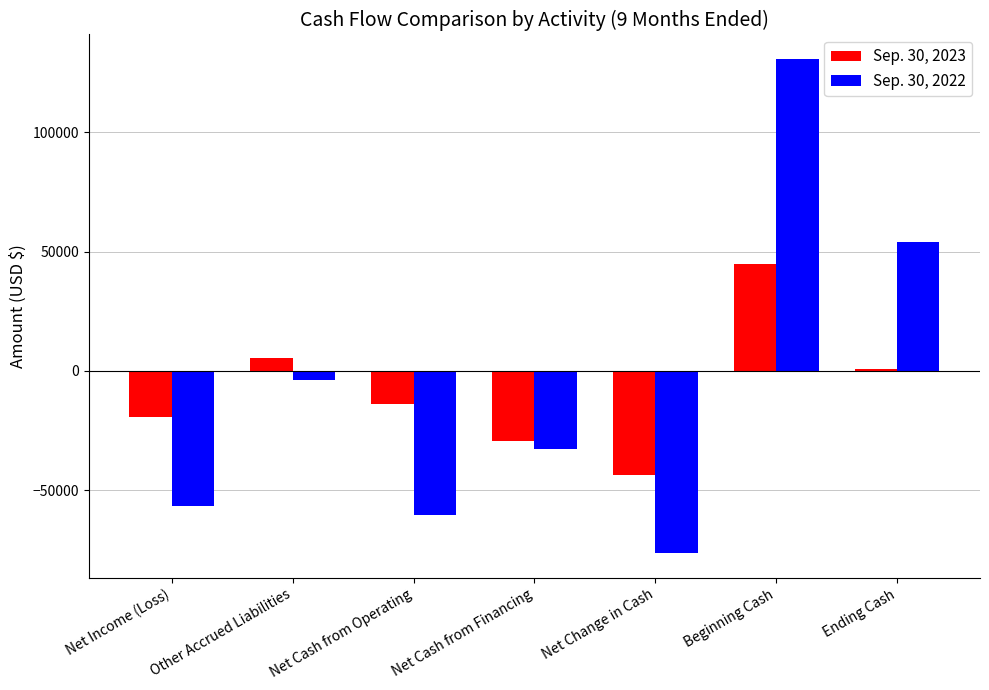

What is the average value of the Sep. 30, 2023 series?

-7971